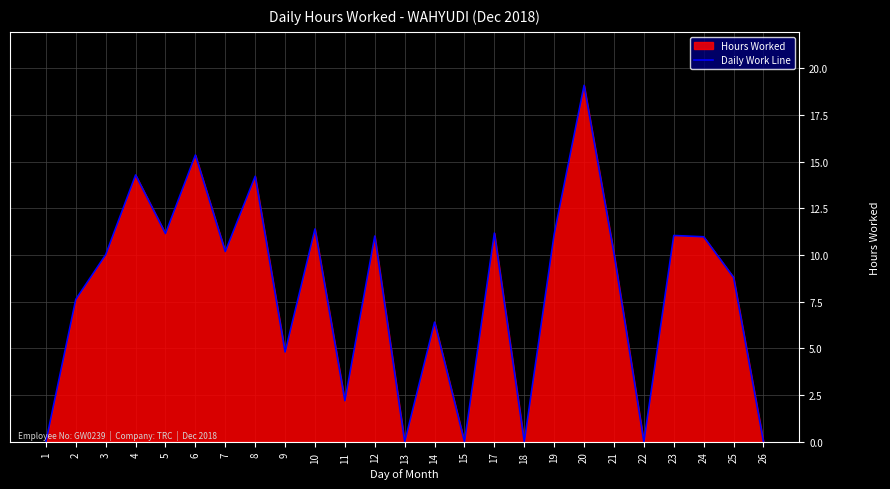

Does the chart display data point markers on the line(s)?

No